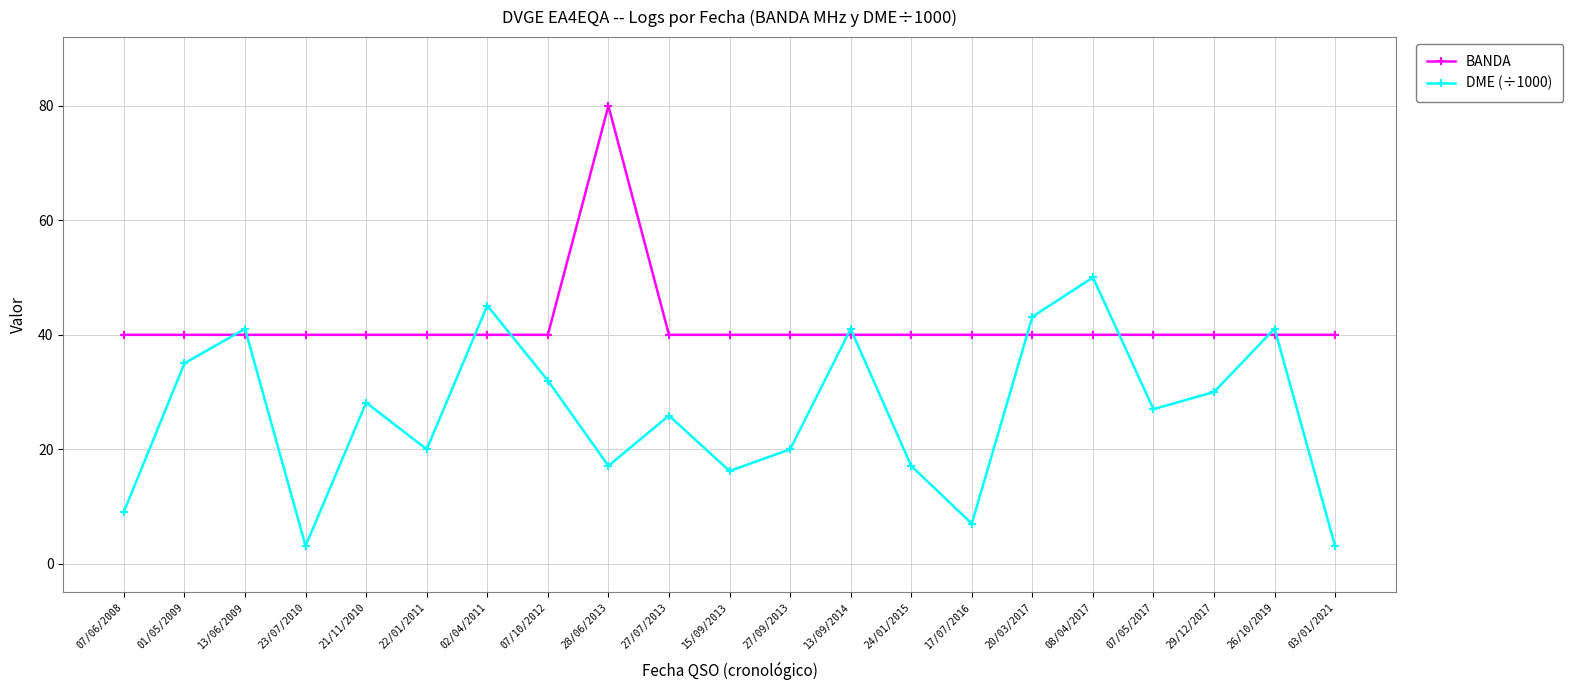

What is the spread (max minus min) of values at 29/12/2017?

10.0